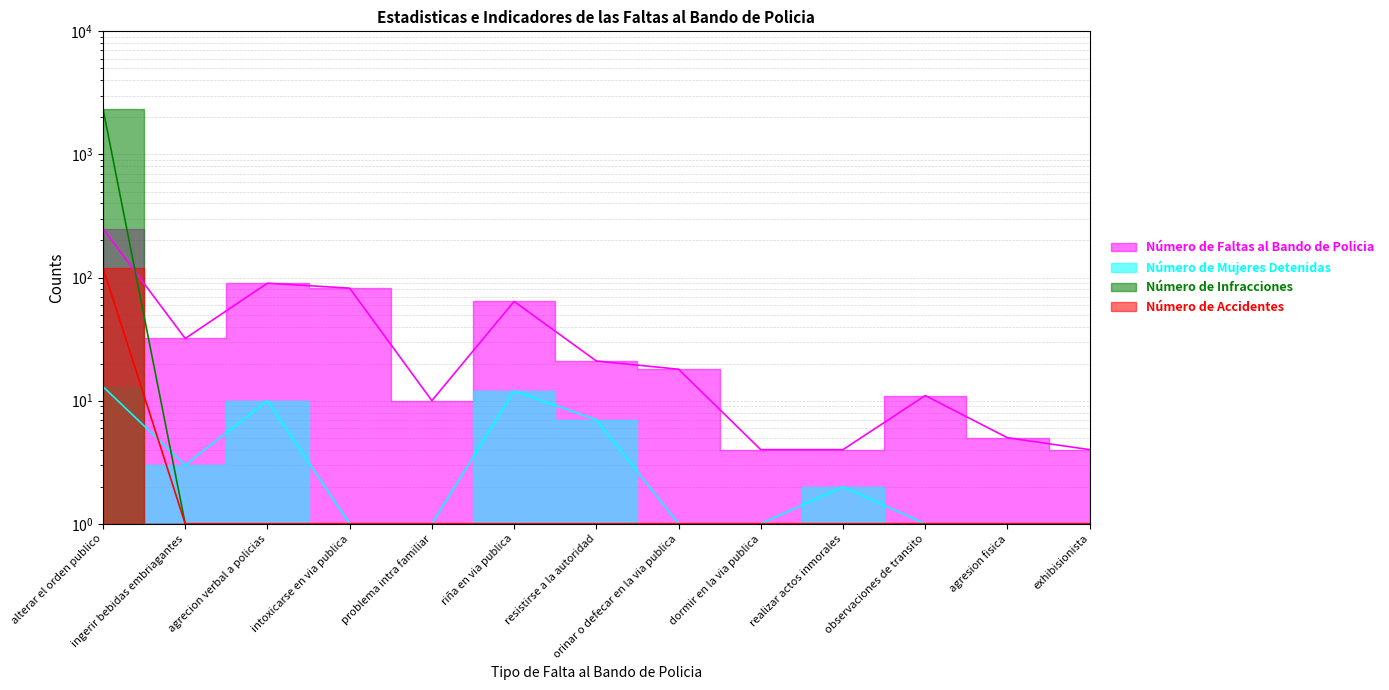

Reading right to left, transcribe all the data shown in this chart.

Número de Faltas al Bando de Policia: exhibisionista=4	agresion fisica=5	observaciones de transito=11	realizar actos inmorales=4	dormir en la via publica=4	orinar o defecar en la via publica=18	resistirse a la autoridad=21	riña en via publica=64	problema intra familiar=10	intoxicarse en via publica=82	agrecion verbal a policias=90	ingerir bebidas embriagantes=32	alterar el orden publico=250
Número de Mujeres Detenidas: exhibisionista=1	agresion fisica=1	observaciones de transito=1	realizar actos inmorales=2	dormir en la via publica=1	orinar o defecar en la via publica=1	resistirse a la autoridad=7	riña en via publica=12	problema intra familiar=1	intoxicarse en via publica=1	agrecion verbal a policias=10	ingerir bebidas embriagantes=3	alterar el orden publico=13
Número de Infracciones: exhibisionista=1	agresion fisica=1	observaciones de transito=1	realizar actos inmorales=1	dormir en la via publica=1	orinar o defecar en la via publica=1	resistirse a la autoridad=1	riña en via publica=1	problema intra familiar=1	intoxicarse en via publica=1	agrecion verbal a policias=1	ingerir bebidas embriagantes=1	alterar el orden publico=2350
Número de Accidentes: exhibisionista=1	agresion fisica=1	observaciones de transito=1	realizar actos inmorales=1	dormir en la via publica=1	orinar o defecar en la via publica=1	resistirse a la autoridad=1	riña en via publica=1	problema intra familiar=1	intoxicarse en via publica=1	agrecion verbal a policias=1	ingerir bebidas embriagantes=1	alterar el orden publico=120